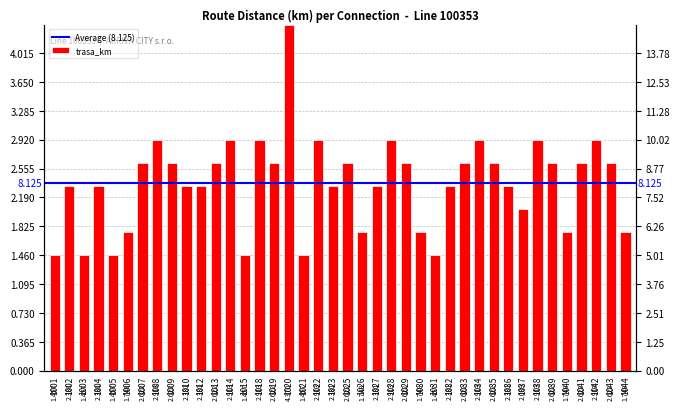

What is the average value?

2.4